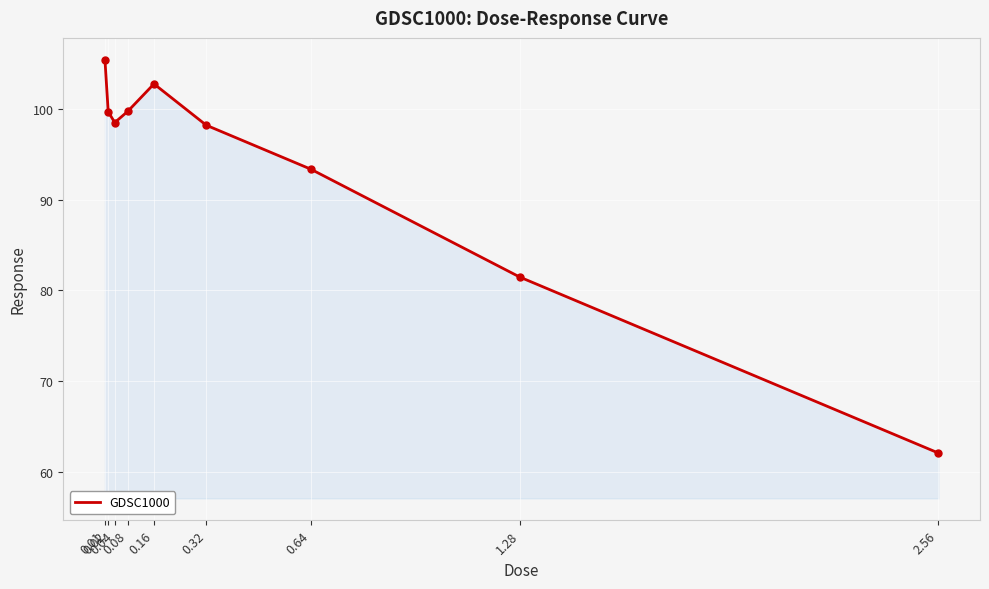

What is the sum of all values?

841.1